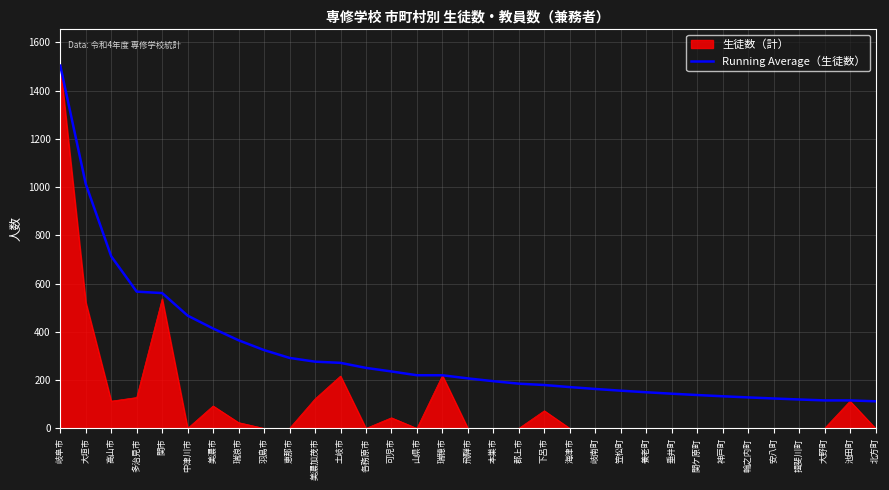

Rank the series at 羽島市 from highest to lowest value.

Running Average（生徒数）, 生徒数（計）